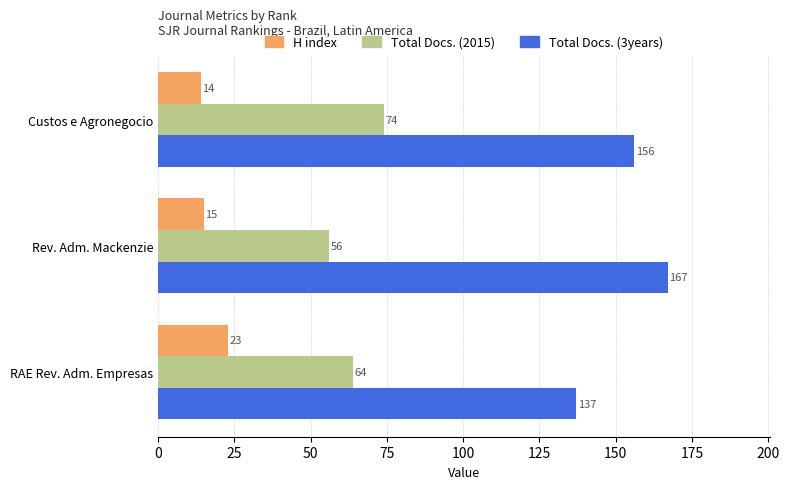

Which series has the largest total across all categories?

Total Docs. (3years)